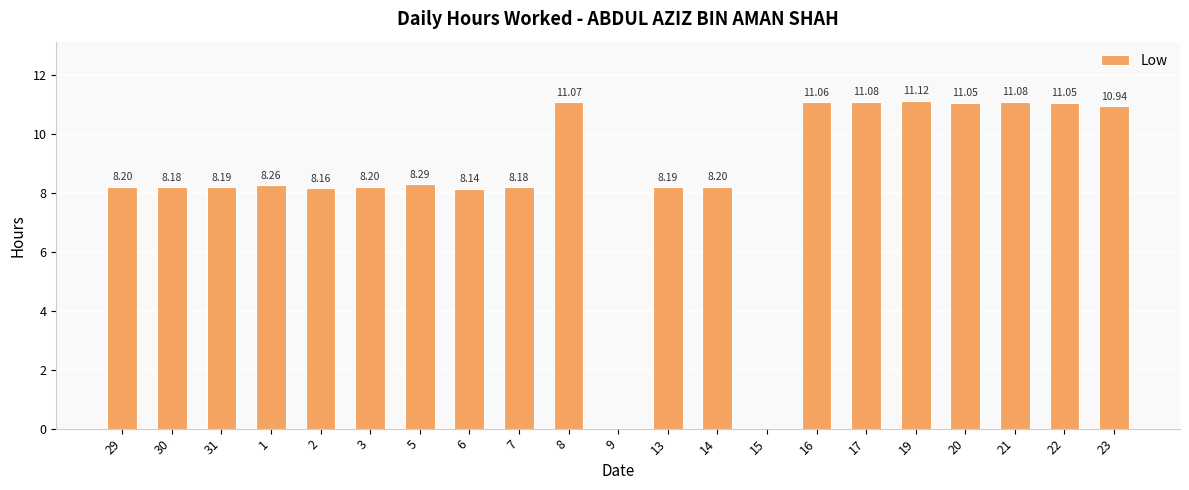

Between 17 and 9, which is larger?

17